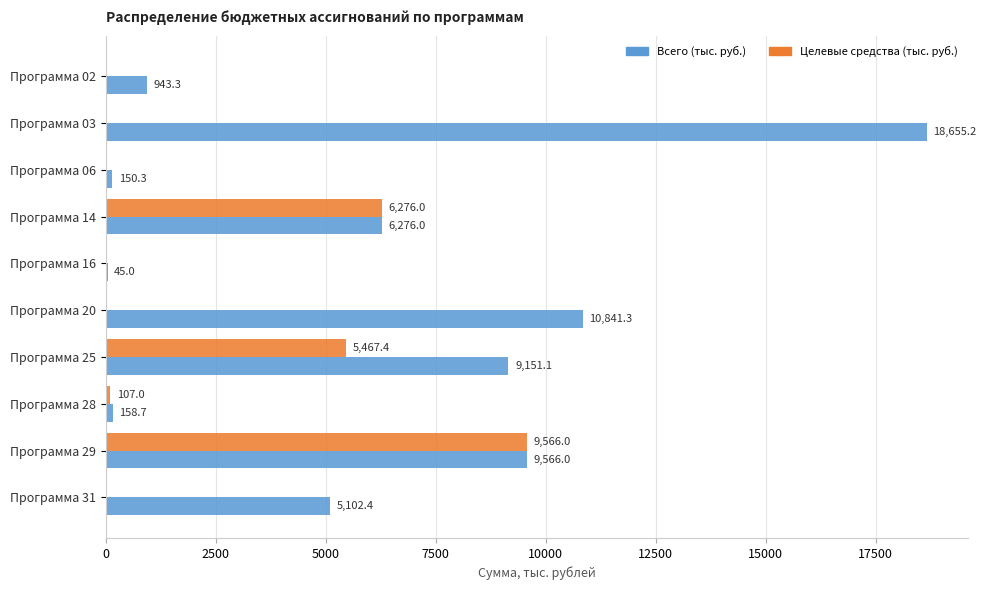

Is it true that Целевые средства (тыс. руб.) equals 0.0 at Программа 06?

True